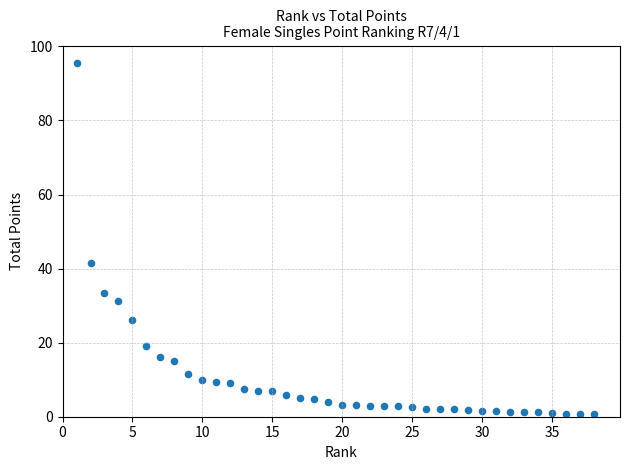

What is the range of X values (max minus min)?

37.0